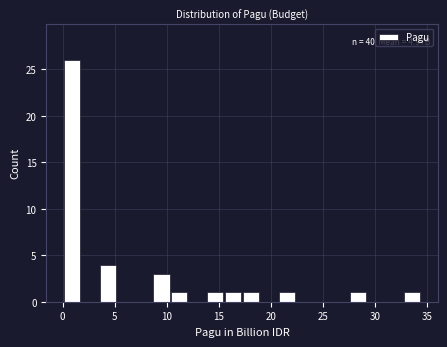

Around what value on the x-axis is the tallest bar? Give the approximate position of its centre, as read against the axis.

1.0